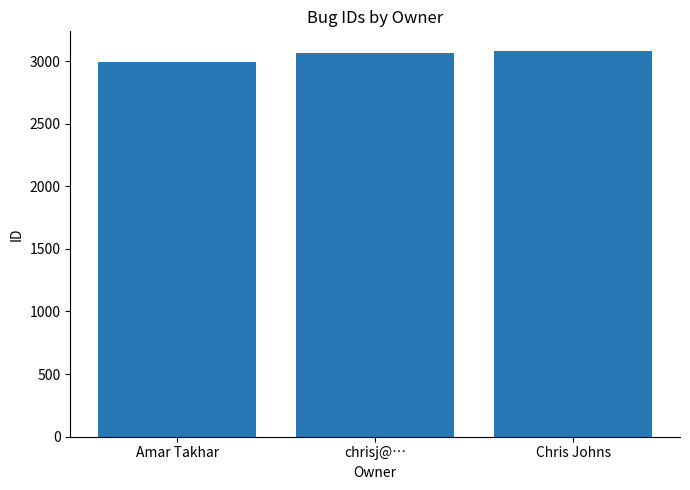

What is the value of the 1st bar from the left?

2989